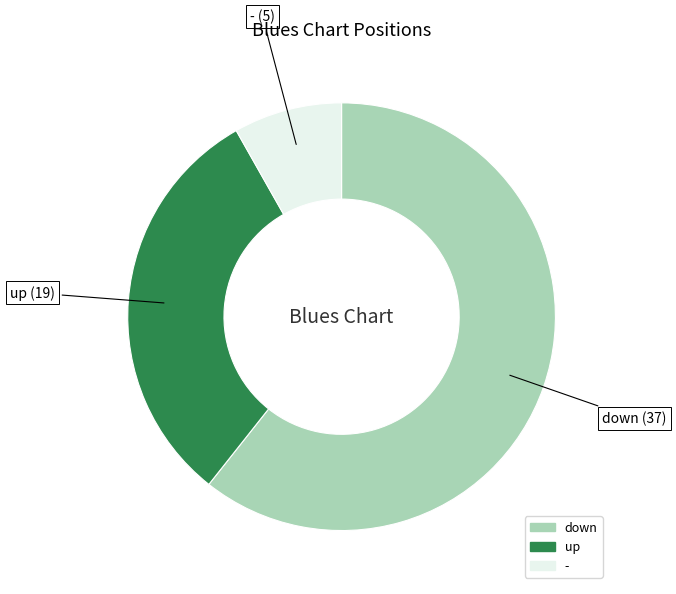

Does any single category account for the majority?

Yes